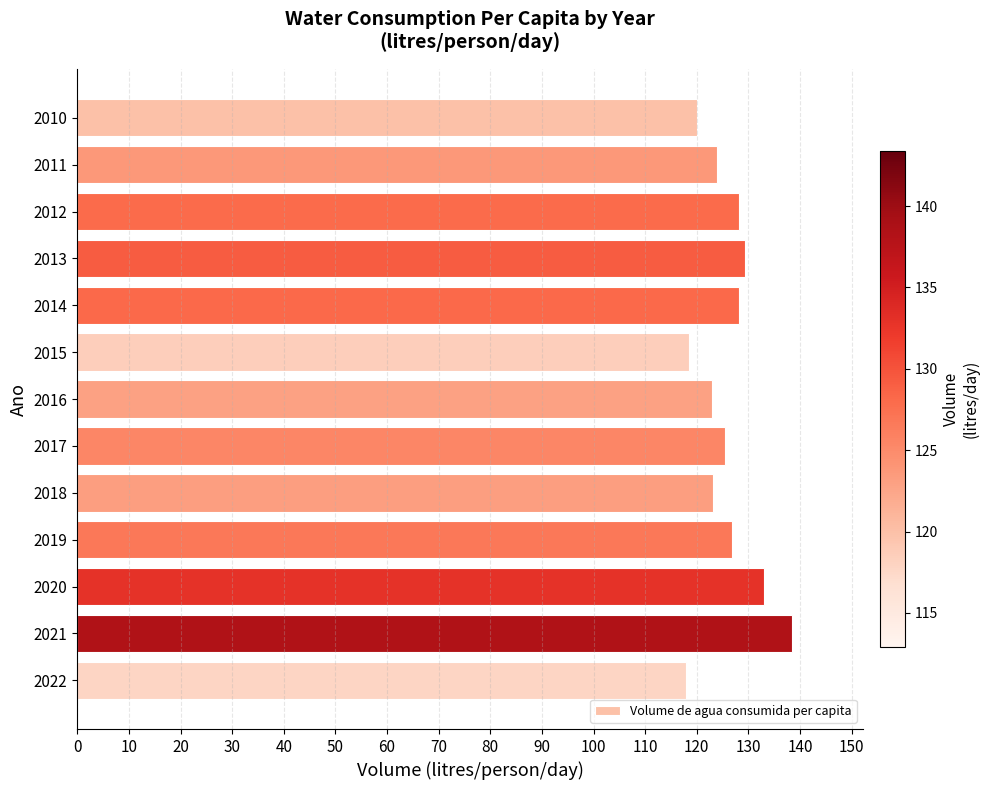

The value at 2010 is 210.9. True or false?

False